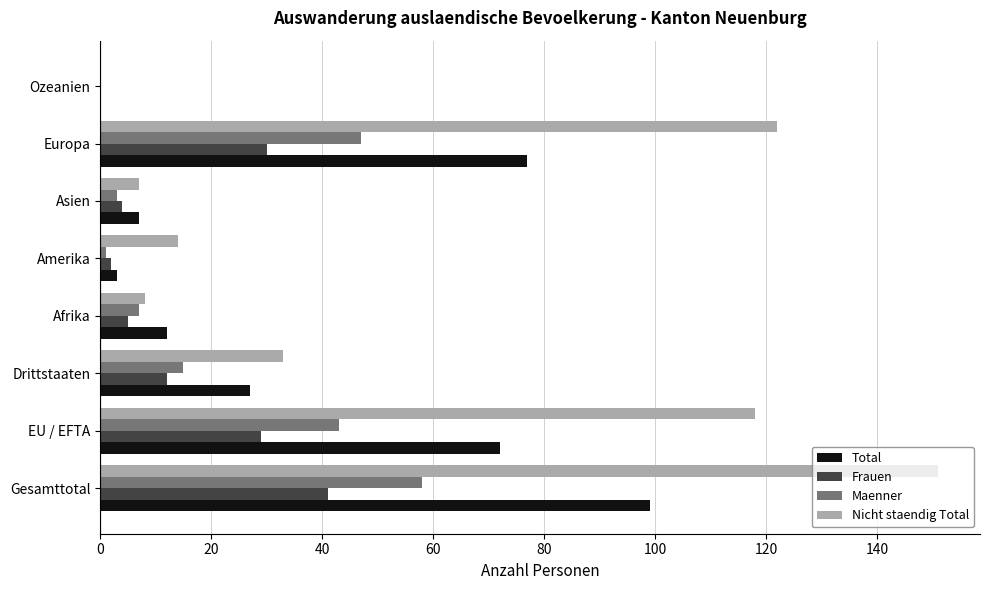

What is the sum of all Frauen values?

123